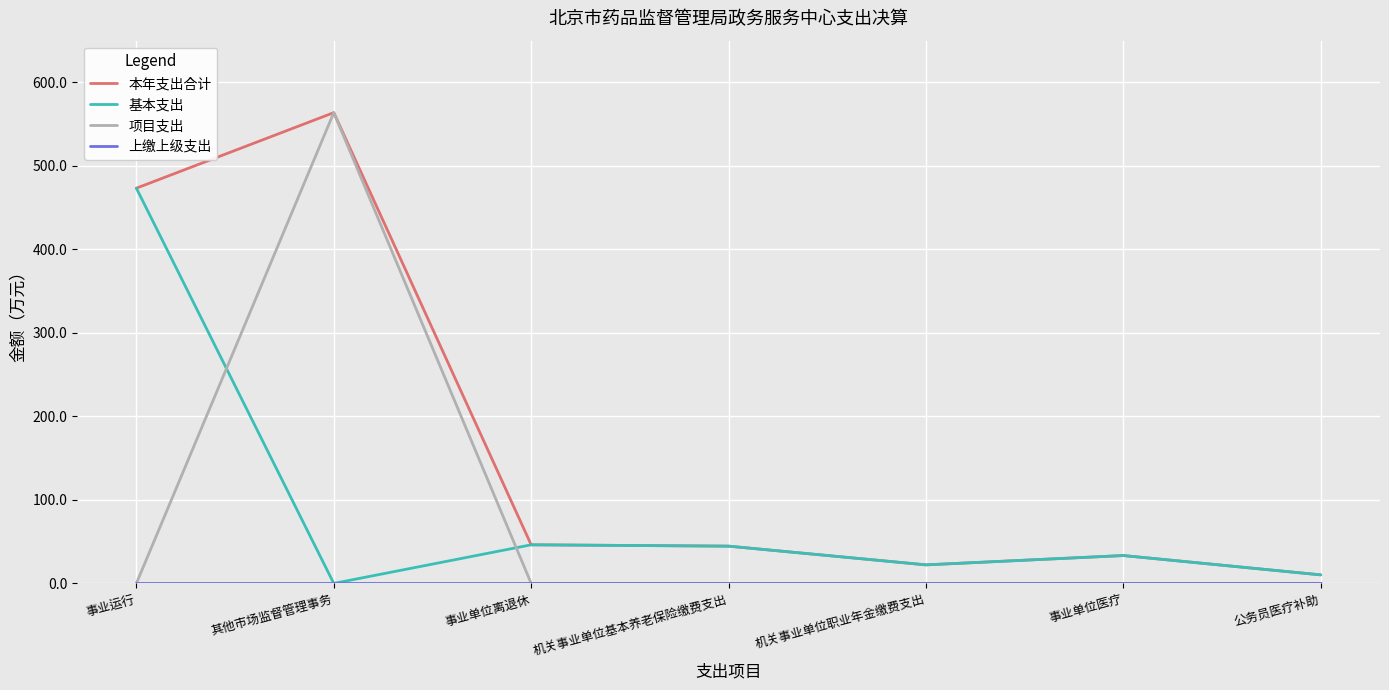

True or false: 基本支出 has more than 1 points higher than both neighbors.

True